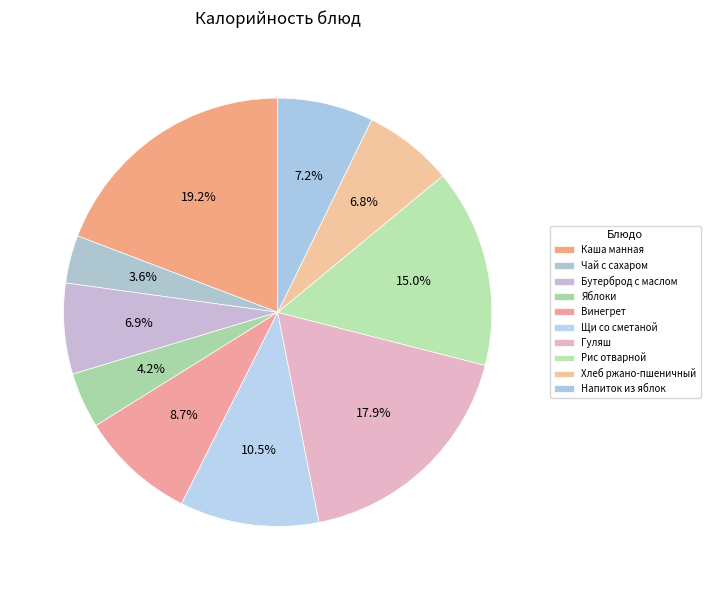

What percentage is the Бутерброд с маслом slice, to the nearest percent?

7%